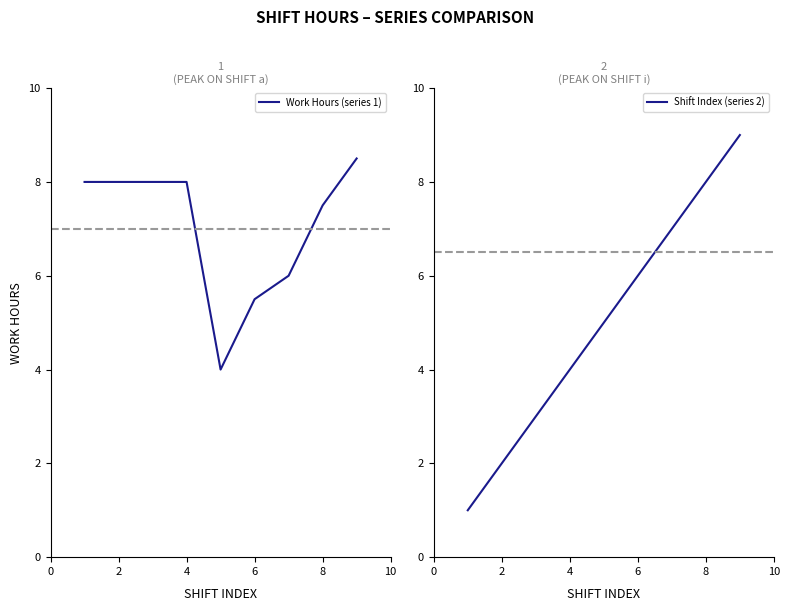

Is it true that Work Hours (series 1) equals 5.5 at 6?

True